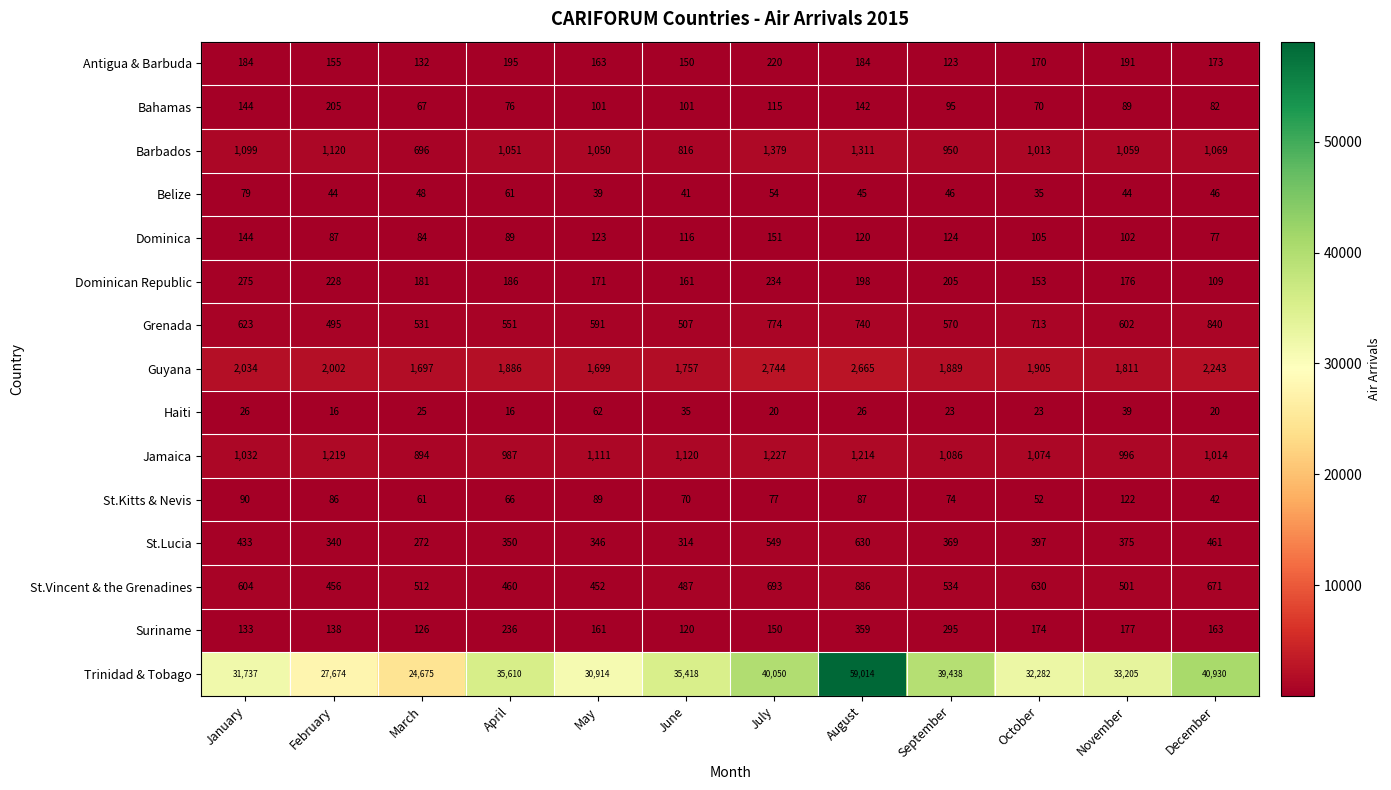

Which series has the widest spread of values?

Trinidad & Tobago